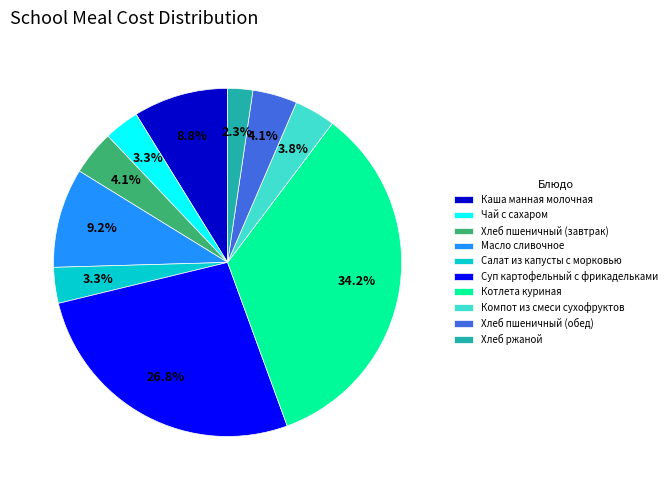

Does any single category account for the majority?

No